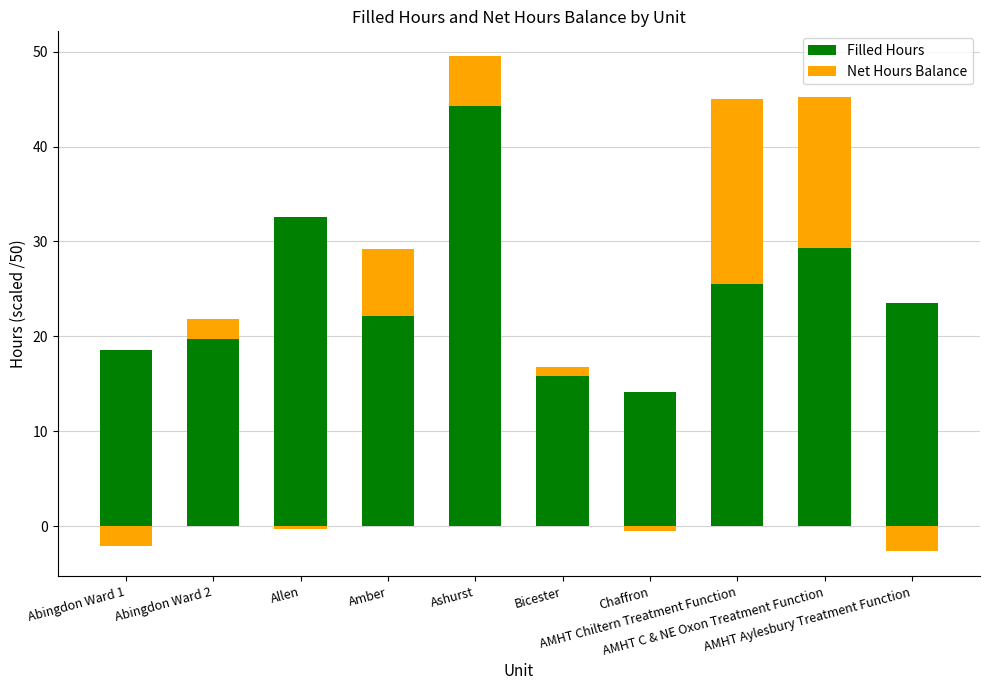

Between Chaffron and AMHT C & NE Oxon Treatment Function, which series saw the biggest shift?

Net Hours Balance